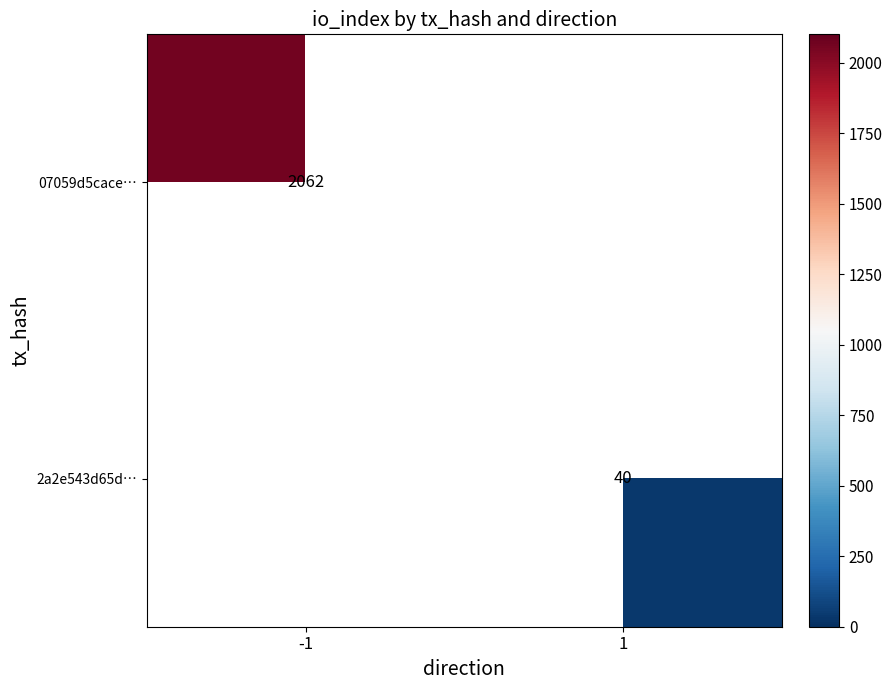

The value of 2a2e543d65d… at 1 is 40. True or false?

True